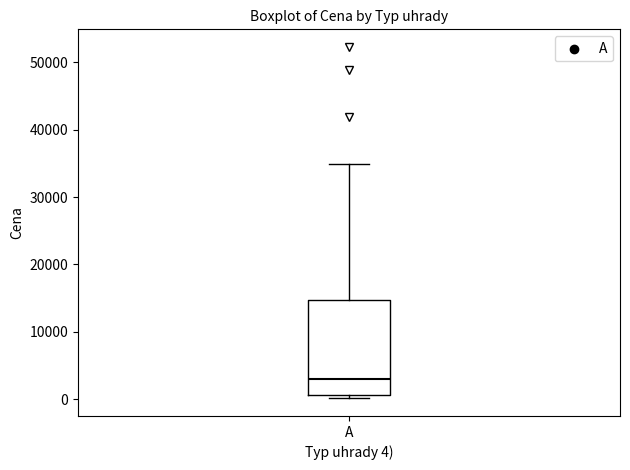

Read this box plot against the y-axis: the position of the median line, the range covered by the box, and the ends of both whiskers. The values are not printed on the chart, so give them approximately, as read against the axis.

median 3000, box 1000 to 15000, whiskers 0 to 35000